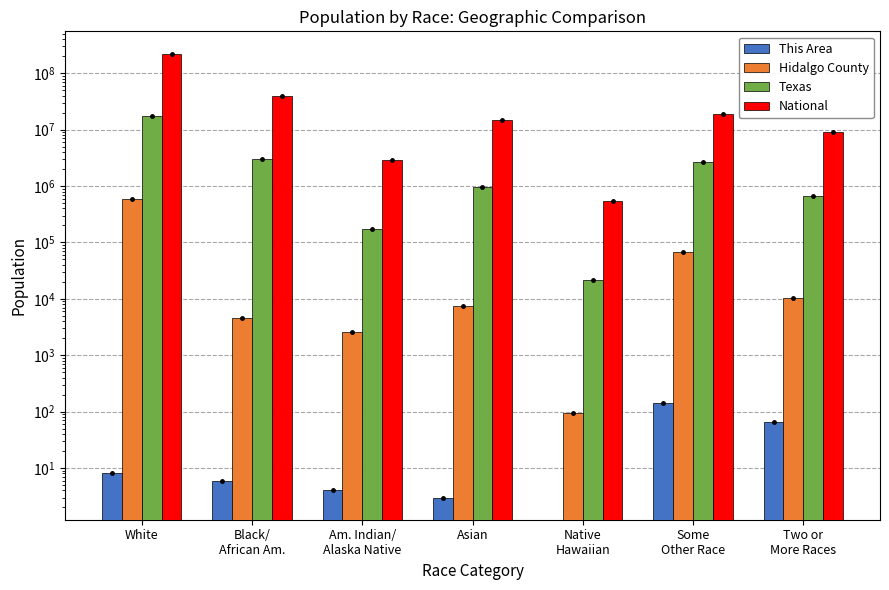

How many data points in Texas are less than 964596?

3